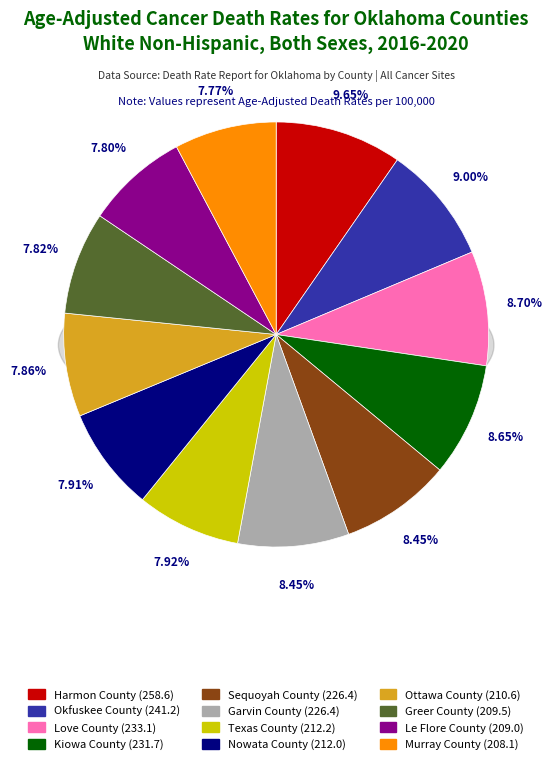

Is it true that Love County is 9% of the pie?

True